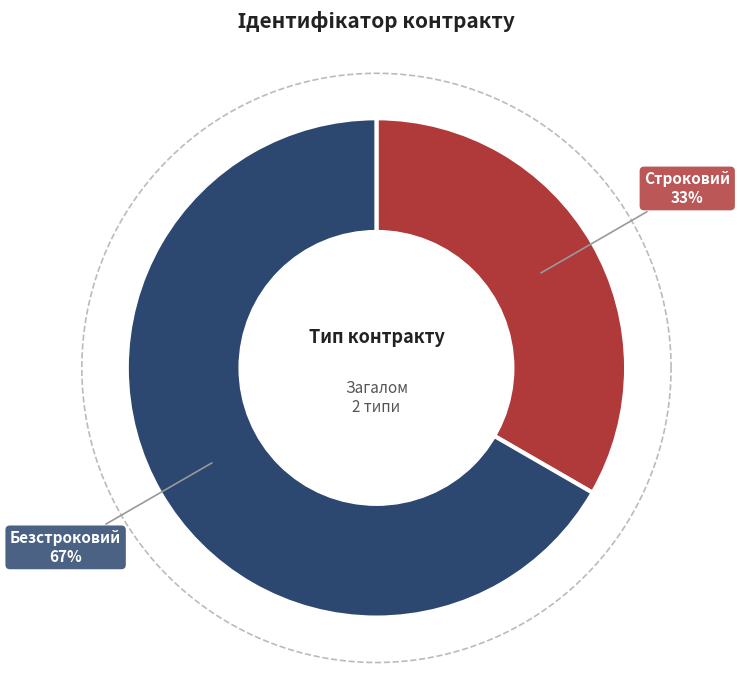

True or false: Строковий accounts for 33% of the total.

True